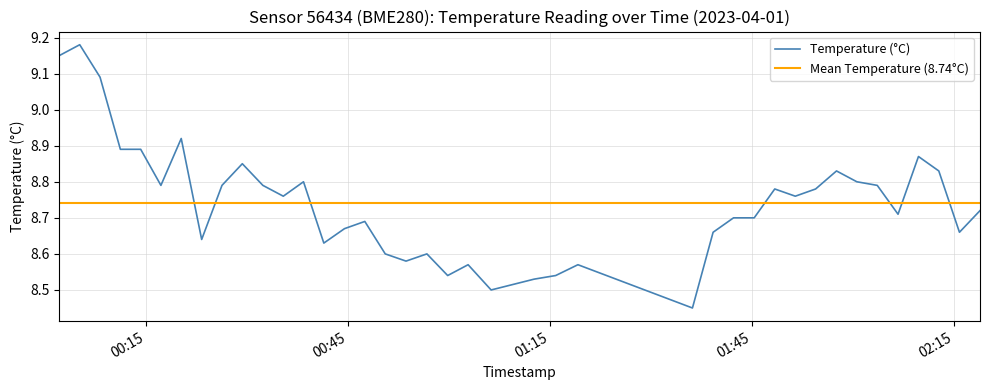

What value does the data have at 2023-04-01T00:44:31?

8.7